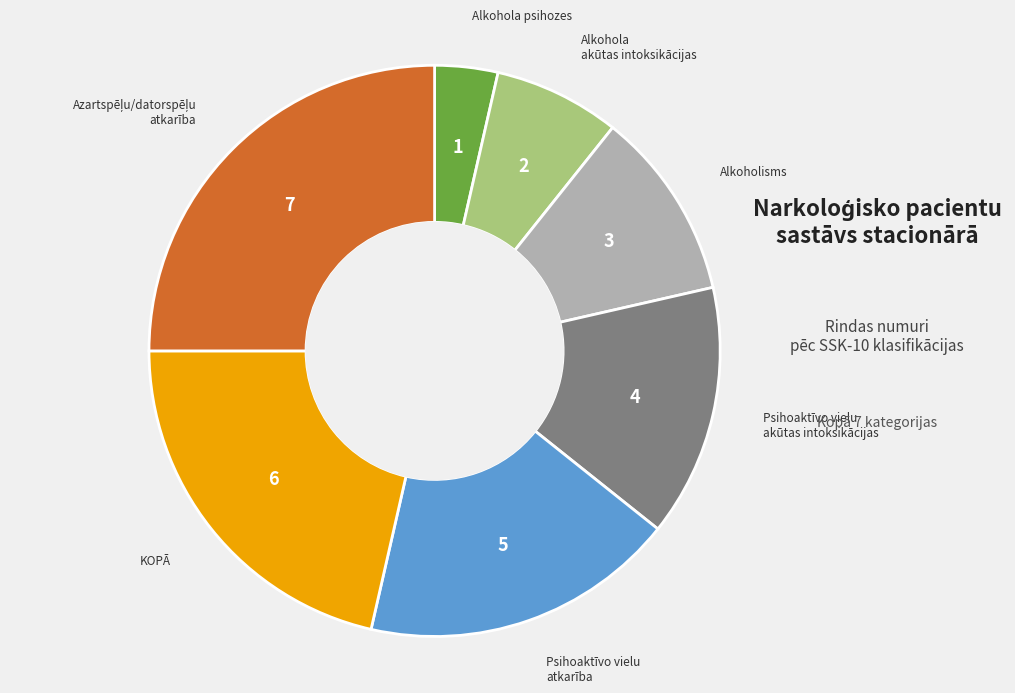

Does any single category account for the majority?

No